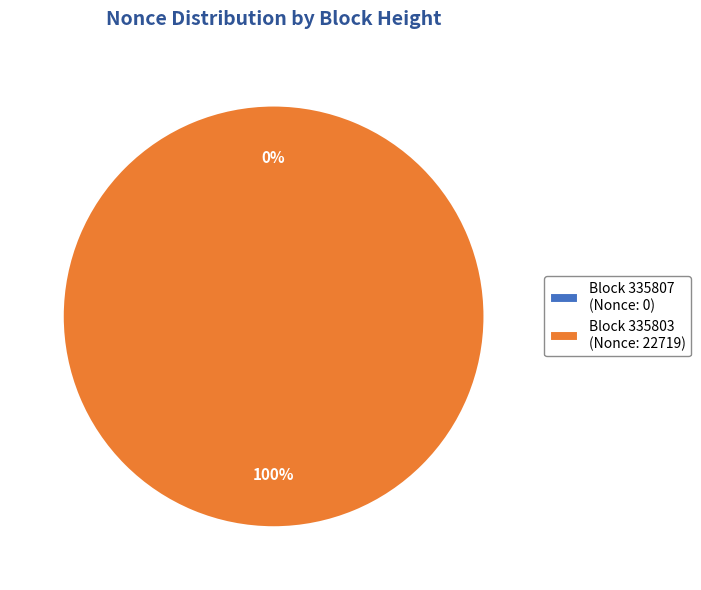

Which slice is the largest?

Block 335803 (Nonce: 22719)